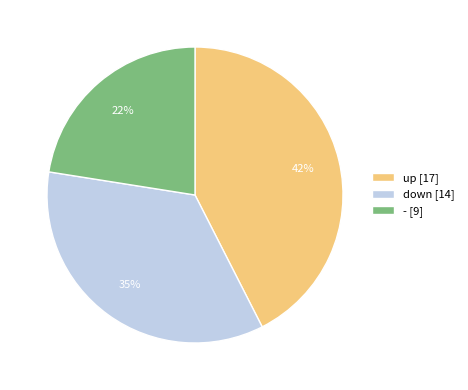

What percentage is the up slice, to the nearest percent?

43%